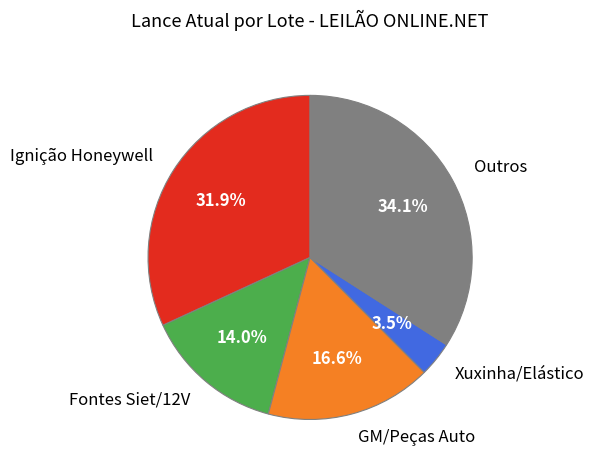

Does any single category account for the majority?

No